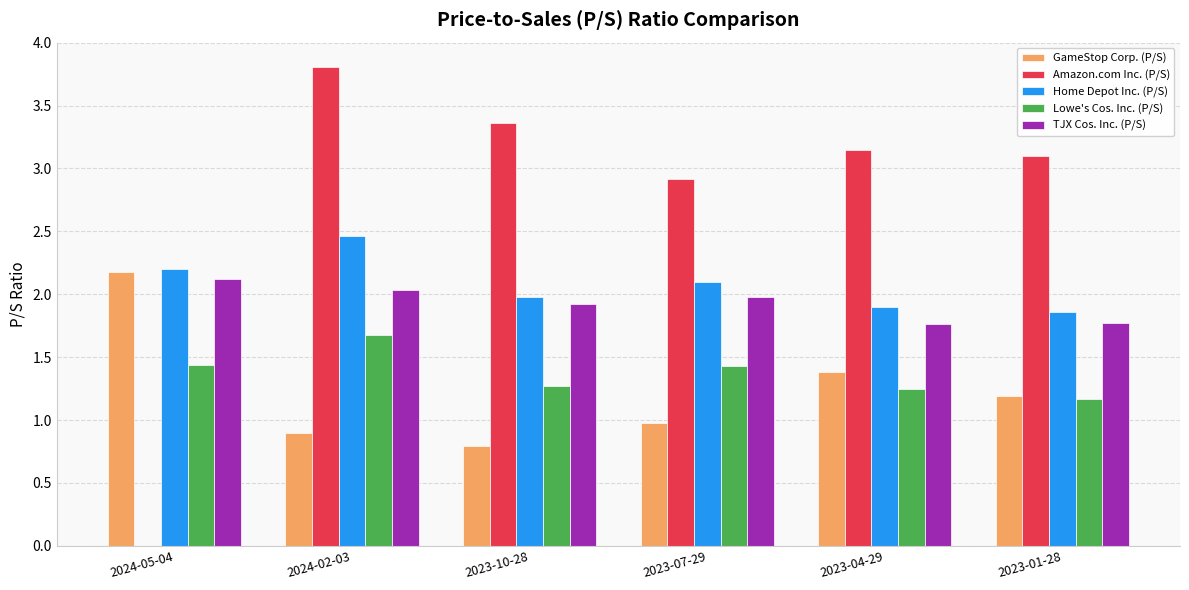

Is it true that GameStop Corp. (P/S) equals 3.5 at 2024-05-04?

False